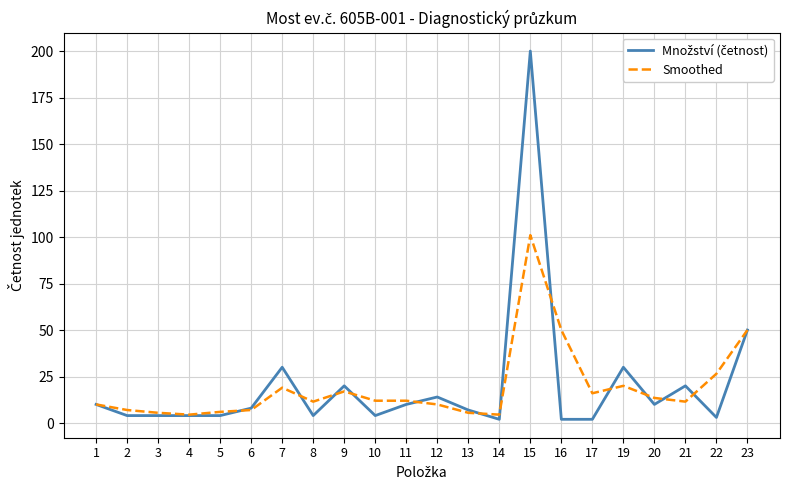

How many categories are shown in the chart?

22